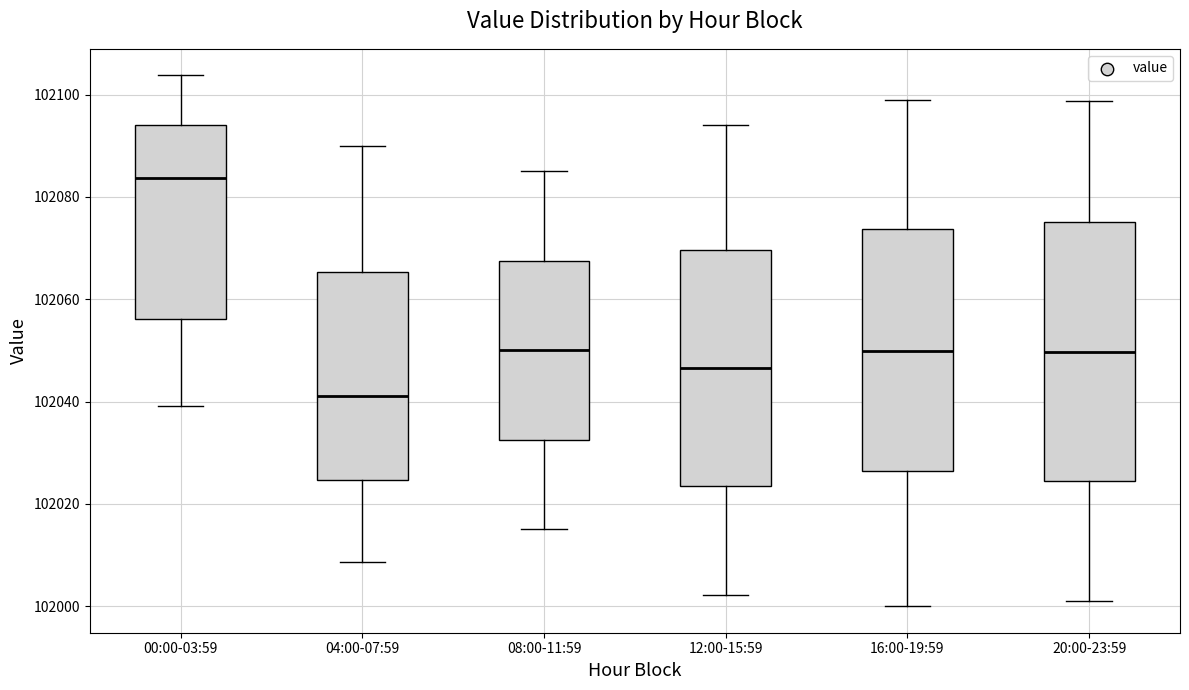

Reading left to right, transcribe this box plot: for each box, give where its median line is, the range the box spans, and where its two whiskers end, as read against the y-axis. The values are not printed on the chart, so give them approximately, as read against the axis.

00:00-03:59: median 102084, box 102056 to 102094, whiskers 102040 to 102104
04:00-07:59: median 102042, box 102024 to 102066, whiskers 102008 to 102090
08:00-11:59: median 102050, box 102032 to 102068, whiskers 102016 to 102086
12:00-15:59: median 102046, box 102024 to 102070, whiskers 102002 to 102094
16:00-19:59: median 102050, box 102026 to 102074, whiskers 102000 to 102100
20:00-23:59: median 102050, box 102024 to 102076, whiskers 102002 to 102098